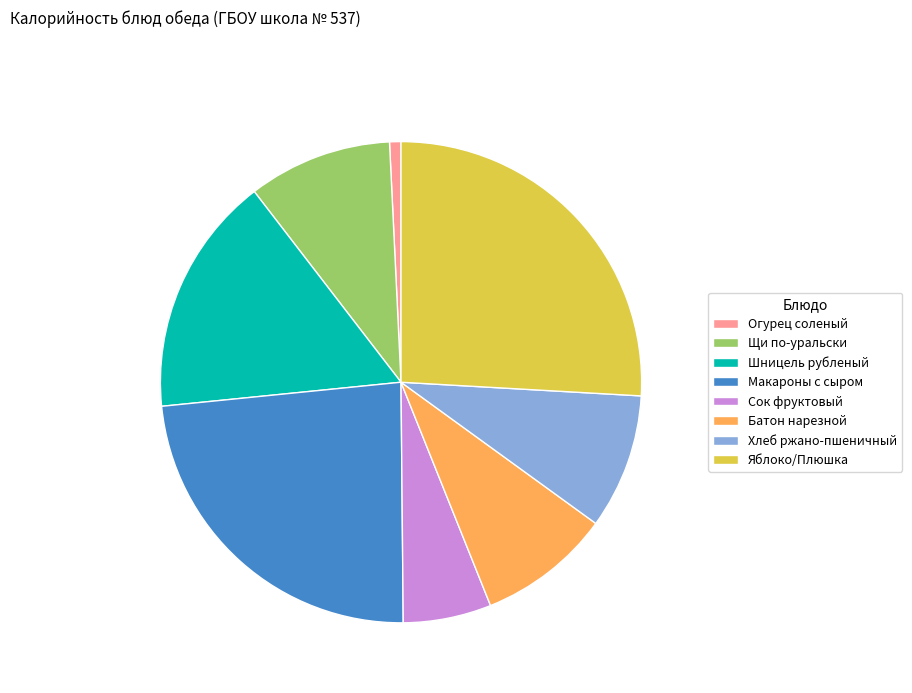

Is it true that Яблоко/Плюшка is 26% of the pie?

True